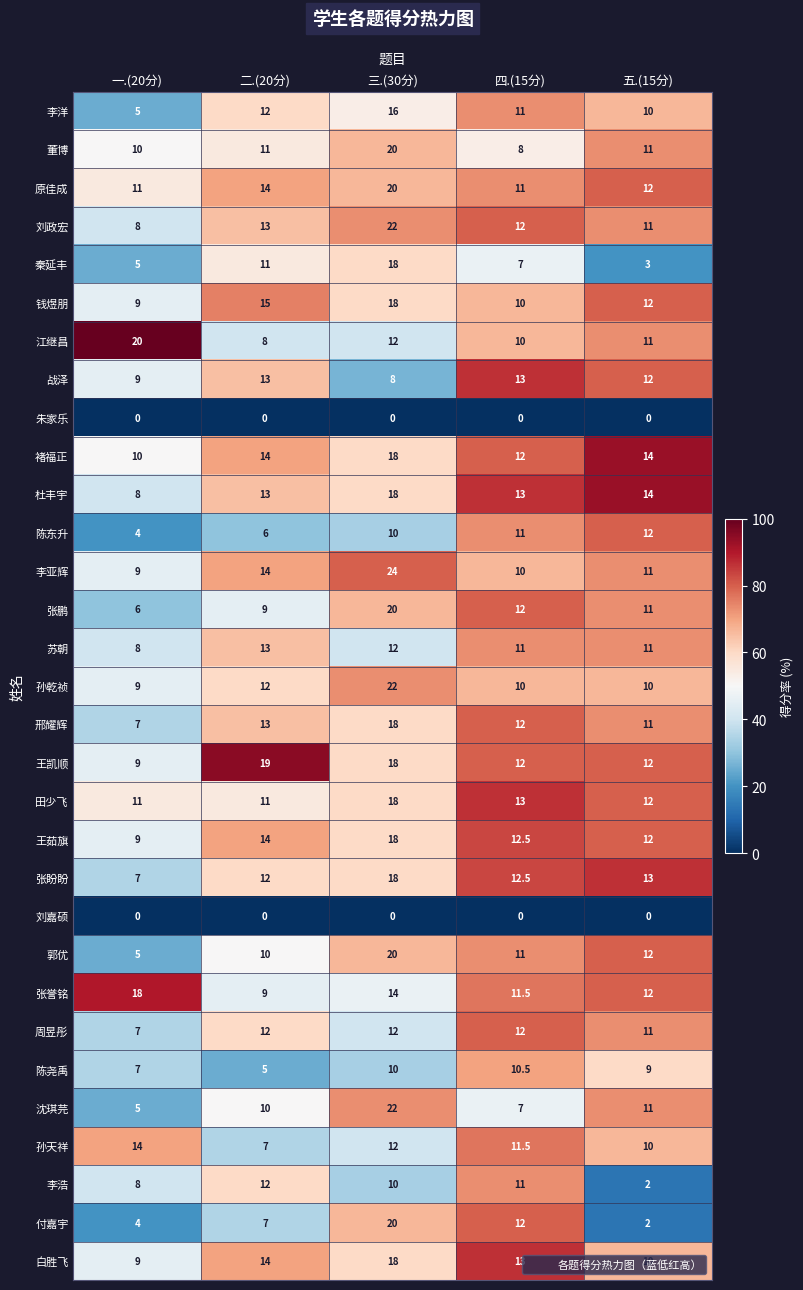

Which series has the widest spread of values?

付嘉宇